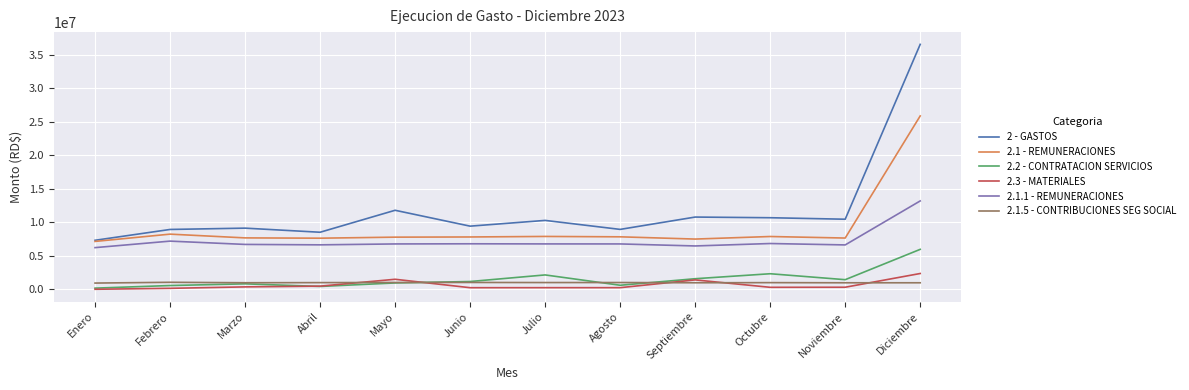

Is it true that 2 - GASTOS equals 10454687.7 at Noviembre?

True